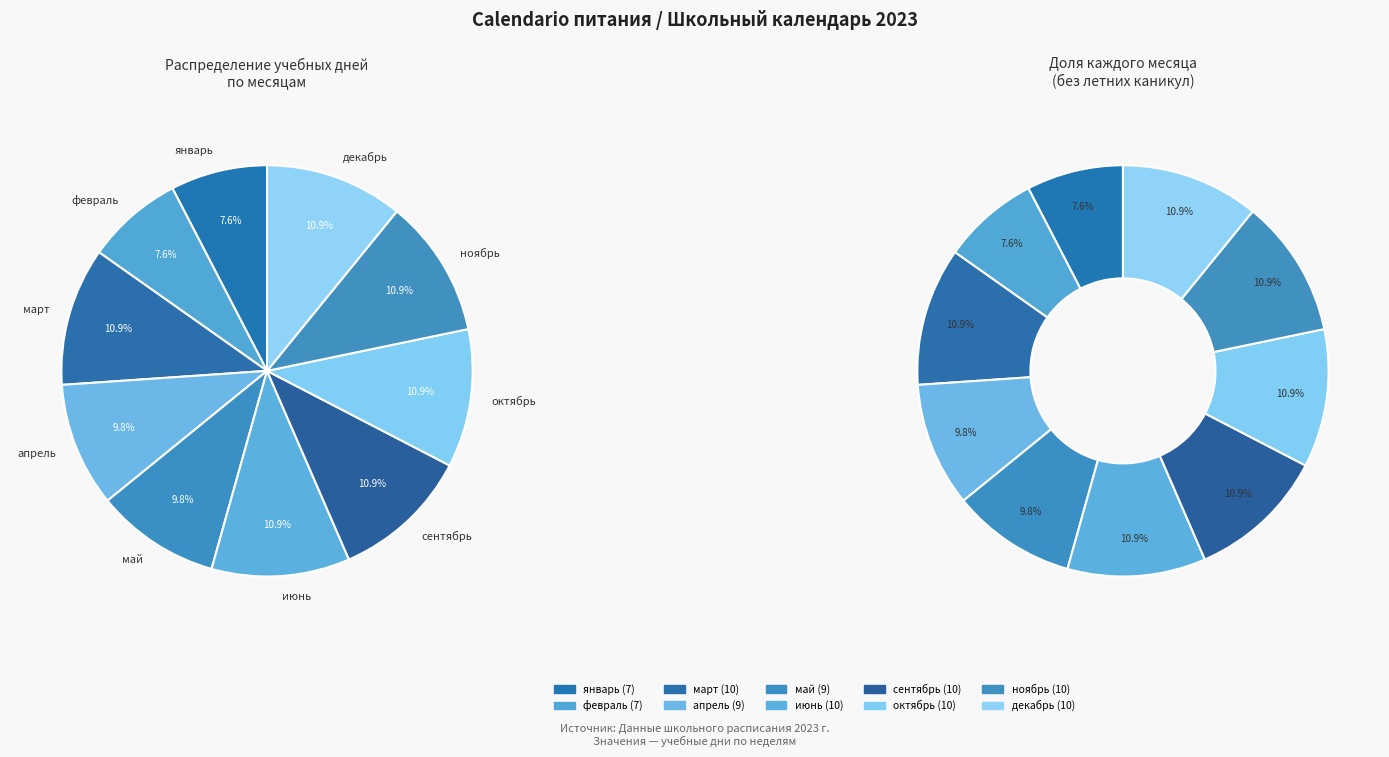

To the nearest percent, what portion does апрель represent?

10%